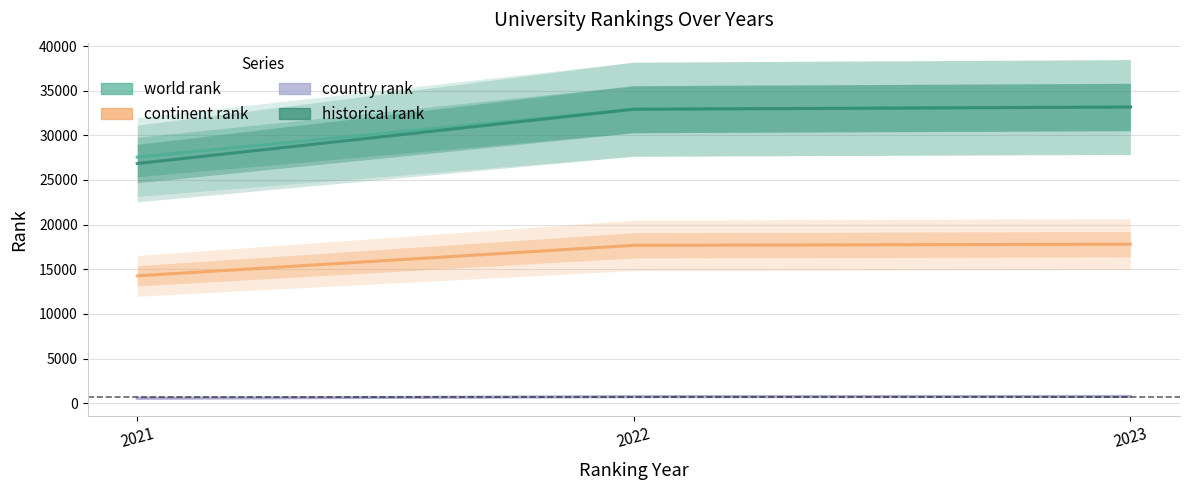

How many data points does each series have?

3